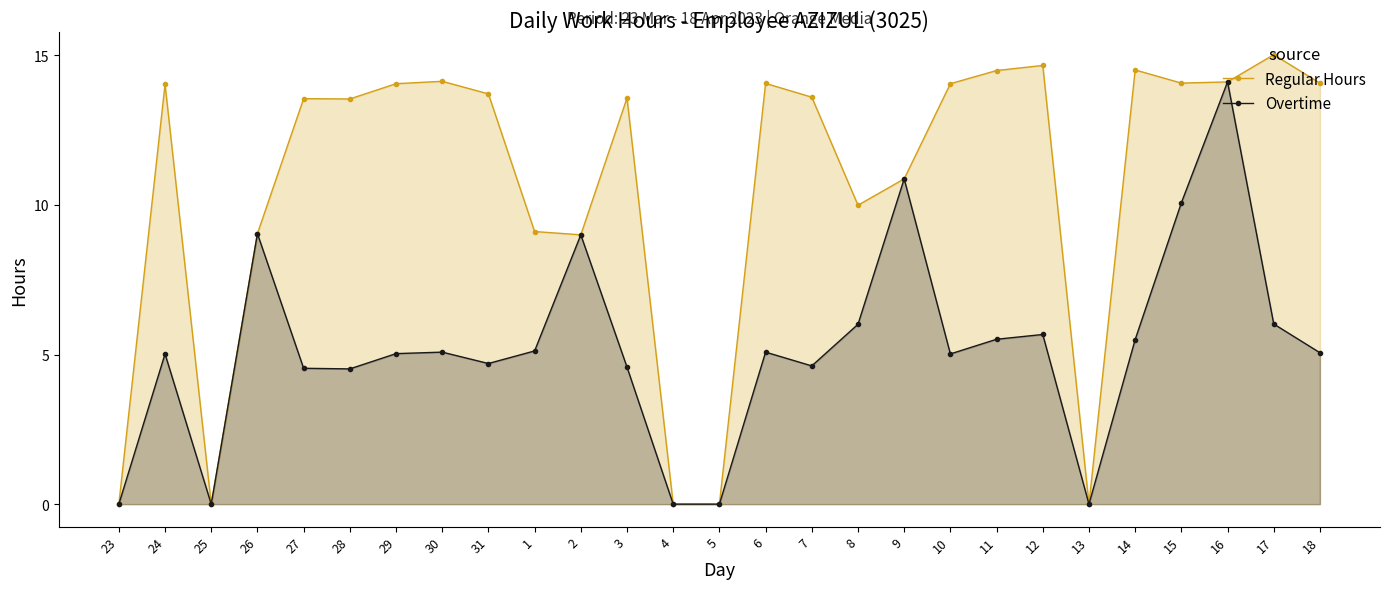

List the labels in order of Overtime value, largest first.

16, 9, 15, 26, 2, 17, 8, 12, 11, 14, 1, 30, 6, 18, 29, 24, 10, 31, 7, 3, 27, 28, 23, 25, 4, 5, 13